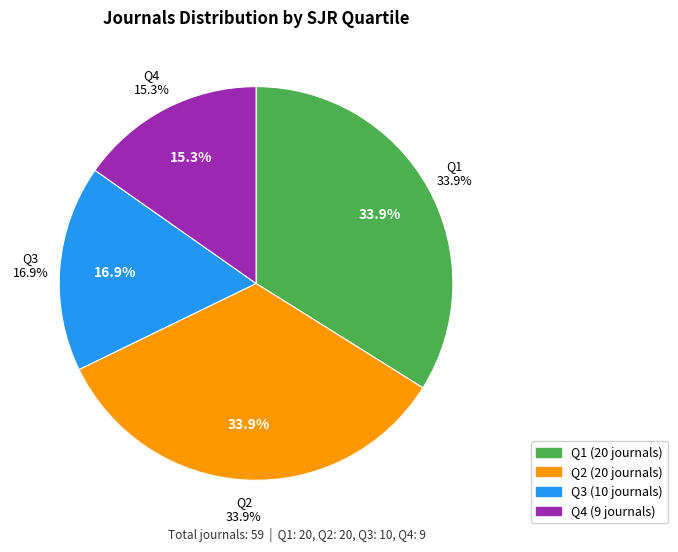

What is the smallest slice in the pie chart?

Q4